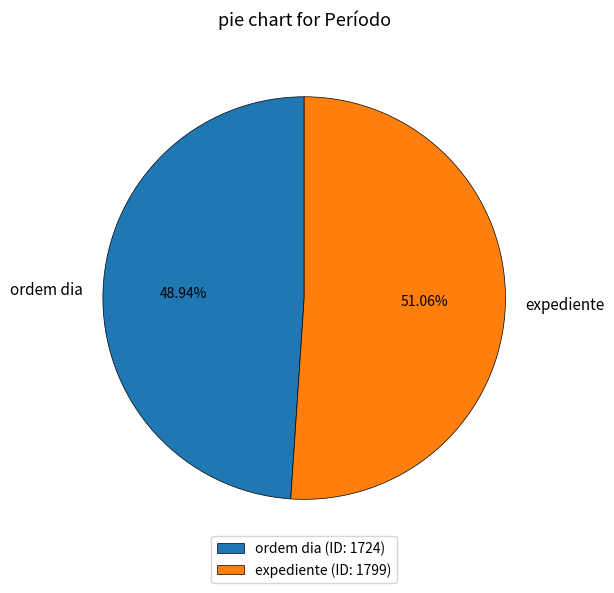

Which category accounts for the majority?

expediente